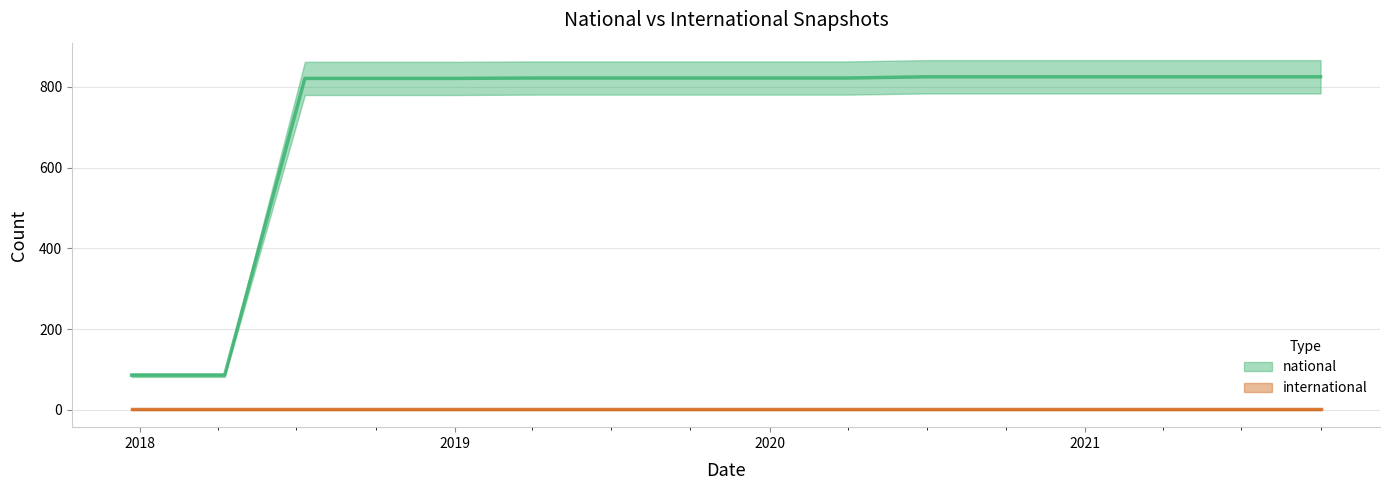

What is the sum of the values at 2019-04-06 and 2021-07-01?

1647